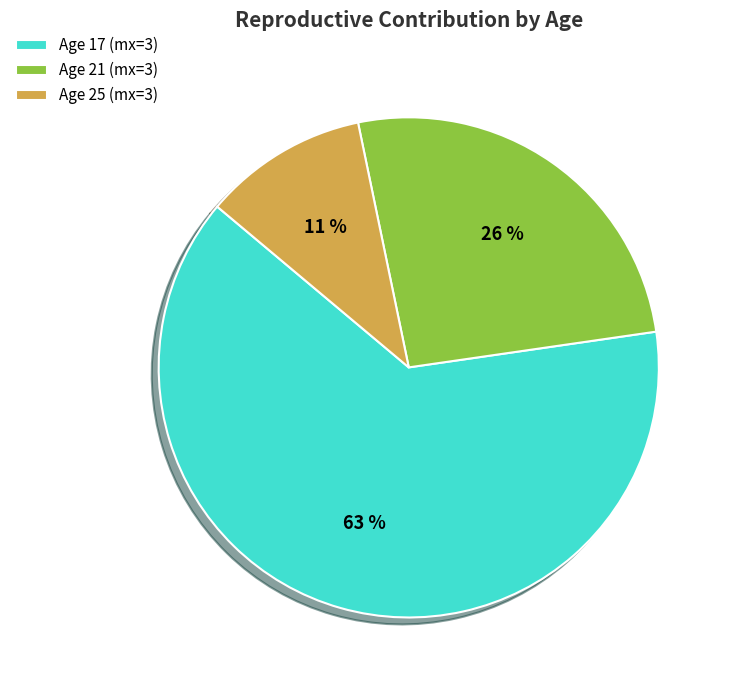

Rank the categories by value from lowest to highest.

Age 25 (mx=3), Age 21 (mx=3), Age 17 (mx=3)